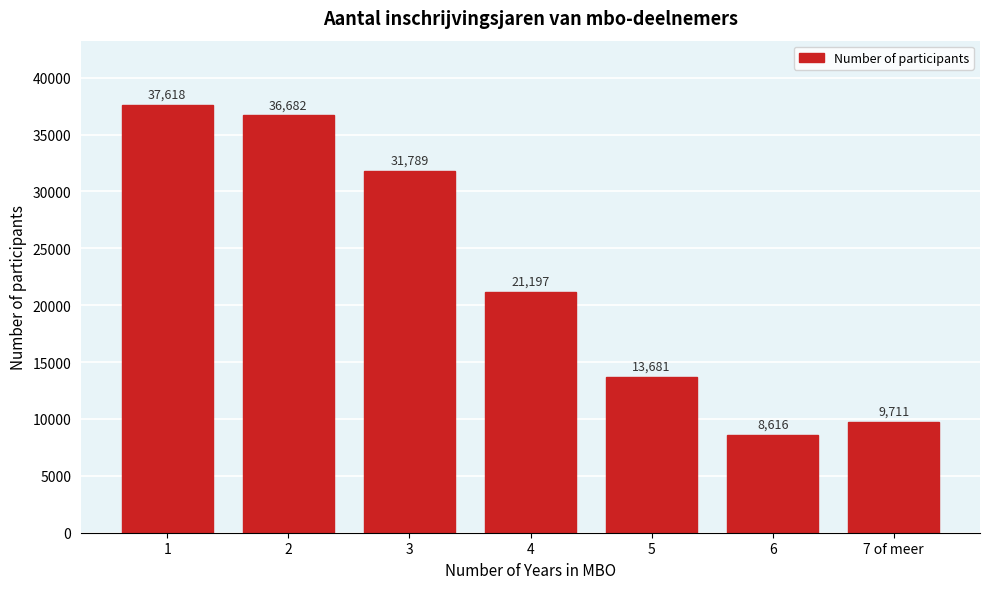

Reading left to right, list all the values displayed in this chart.

1=37618	2=36682	3=31789	4=21197	5=13681	6=8616	7 of meer=9711